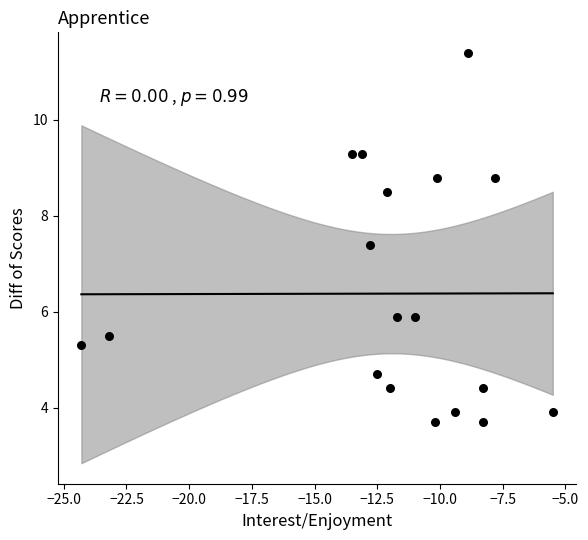

What is the range of Y values (max minus min)?

7.7